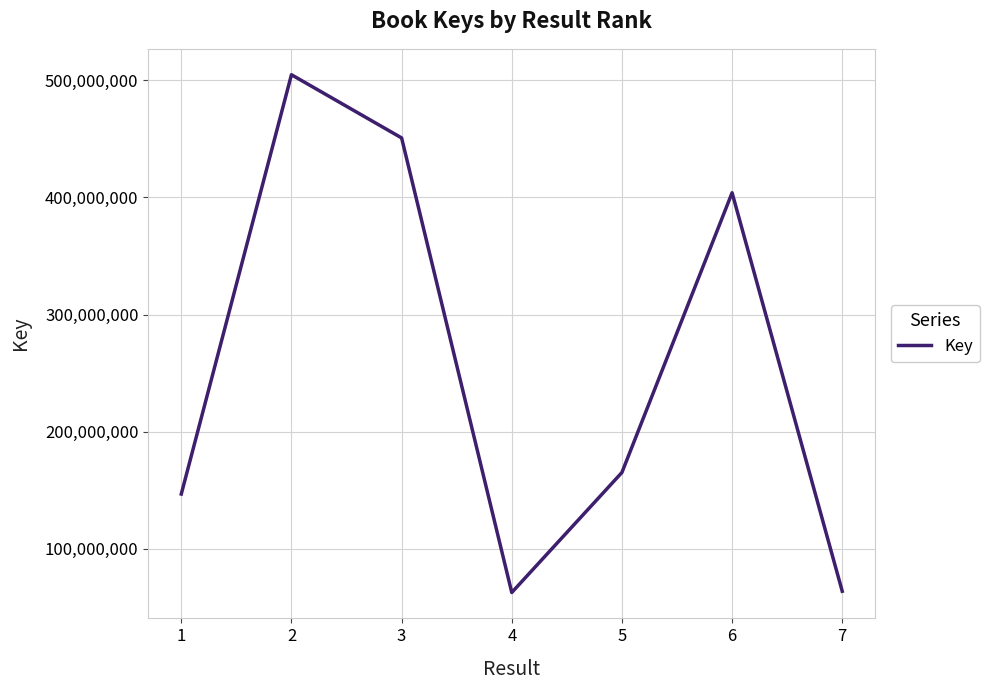

What is the difference between the values at 7 and 4?

1076883